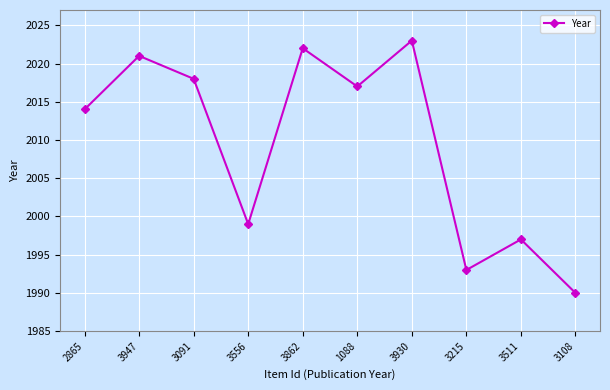

Reading left to right, transcribe all the data shown in this chart.

2865=2014	3947=2021	3091=2018	3556=1999	3862=2022	1088=2017	3930=2023	3215=1993	3511=1997	3108=1990